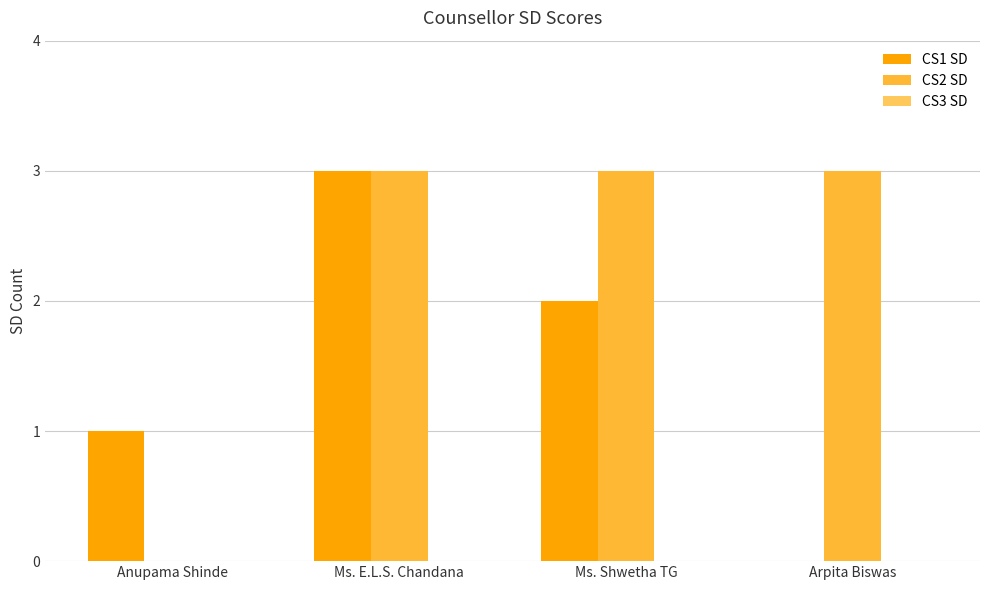

What is the greatest value displayed?

3